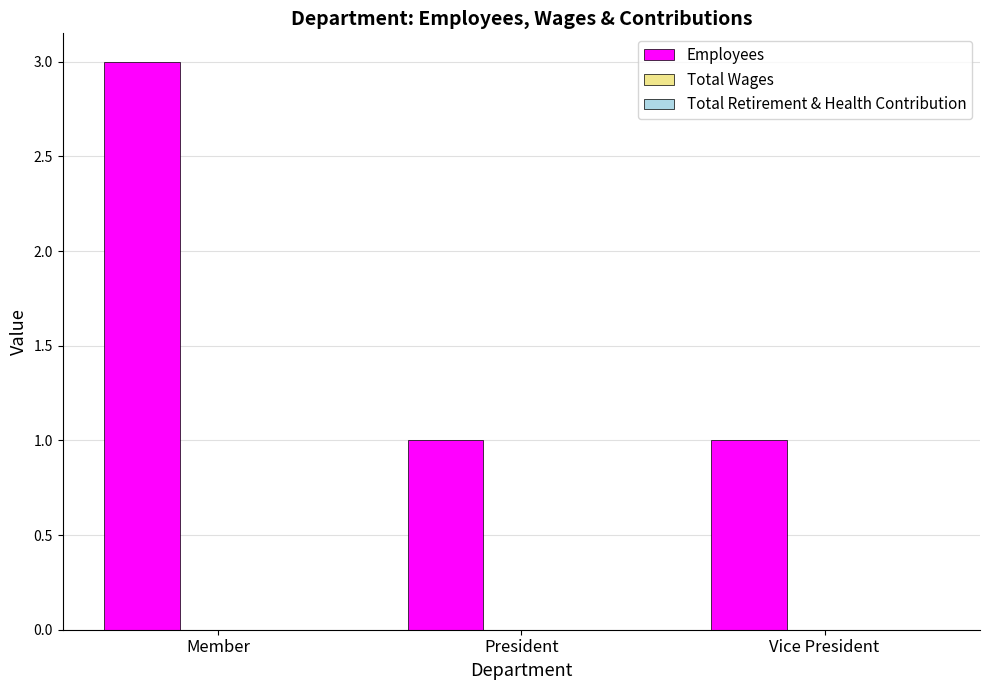

What is the label of the 3rd bar from the right?

Member